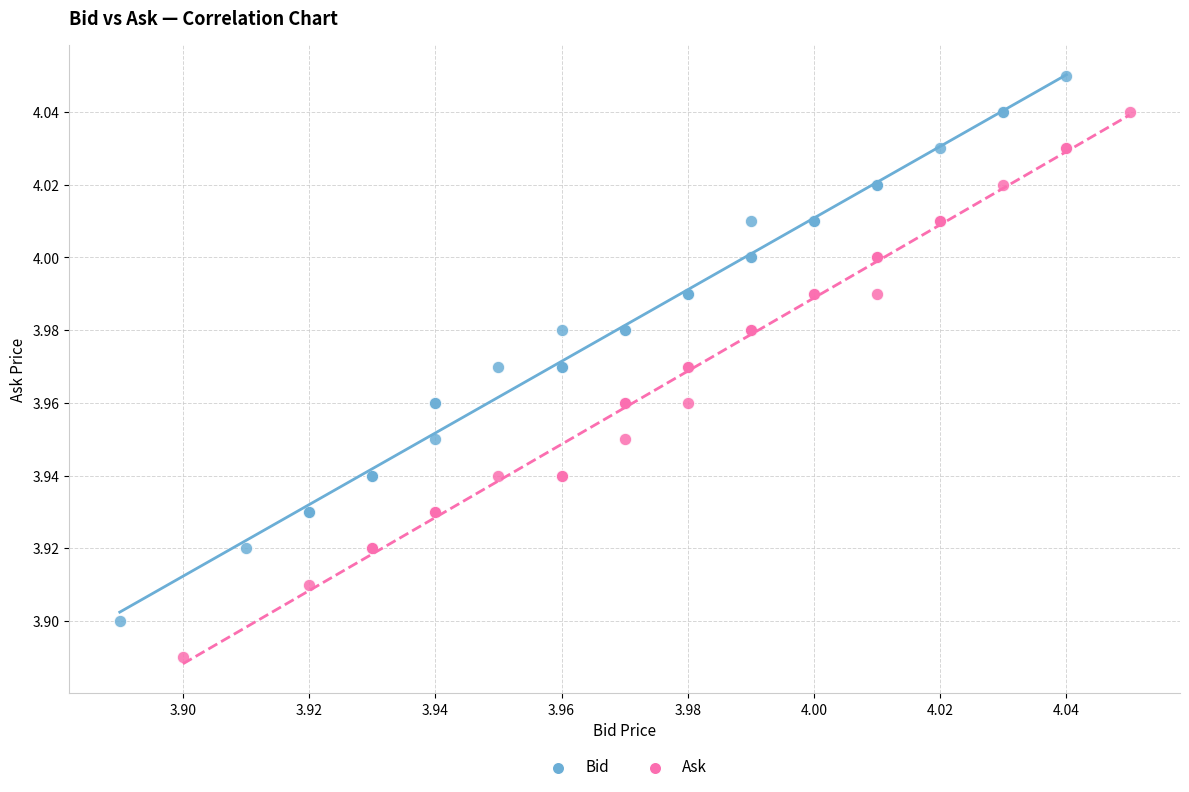

Which series contains the highest Y value?

Bid